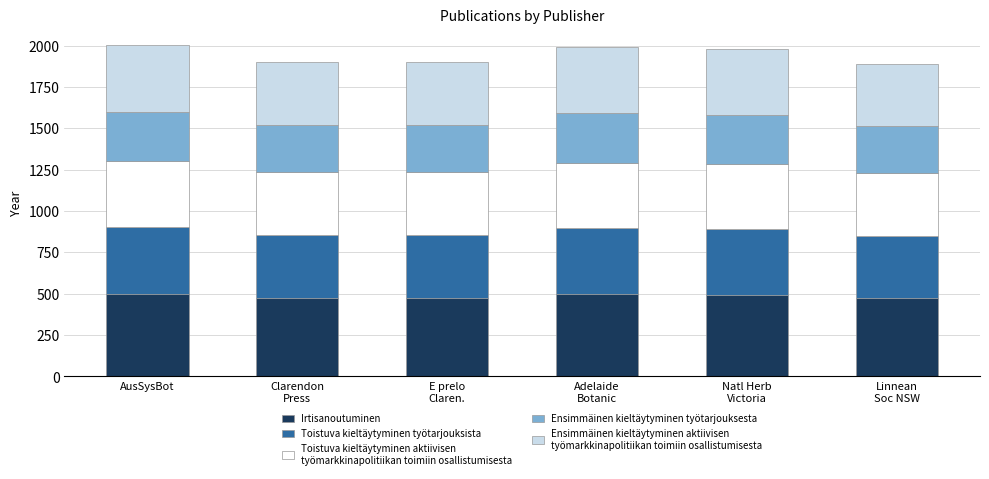

What is the total value across all series at AusSysBot?

2002.0